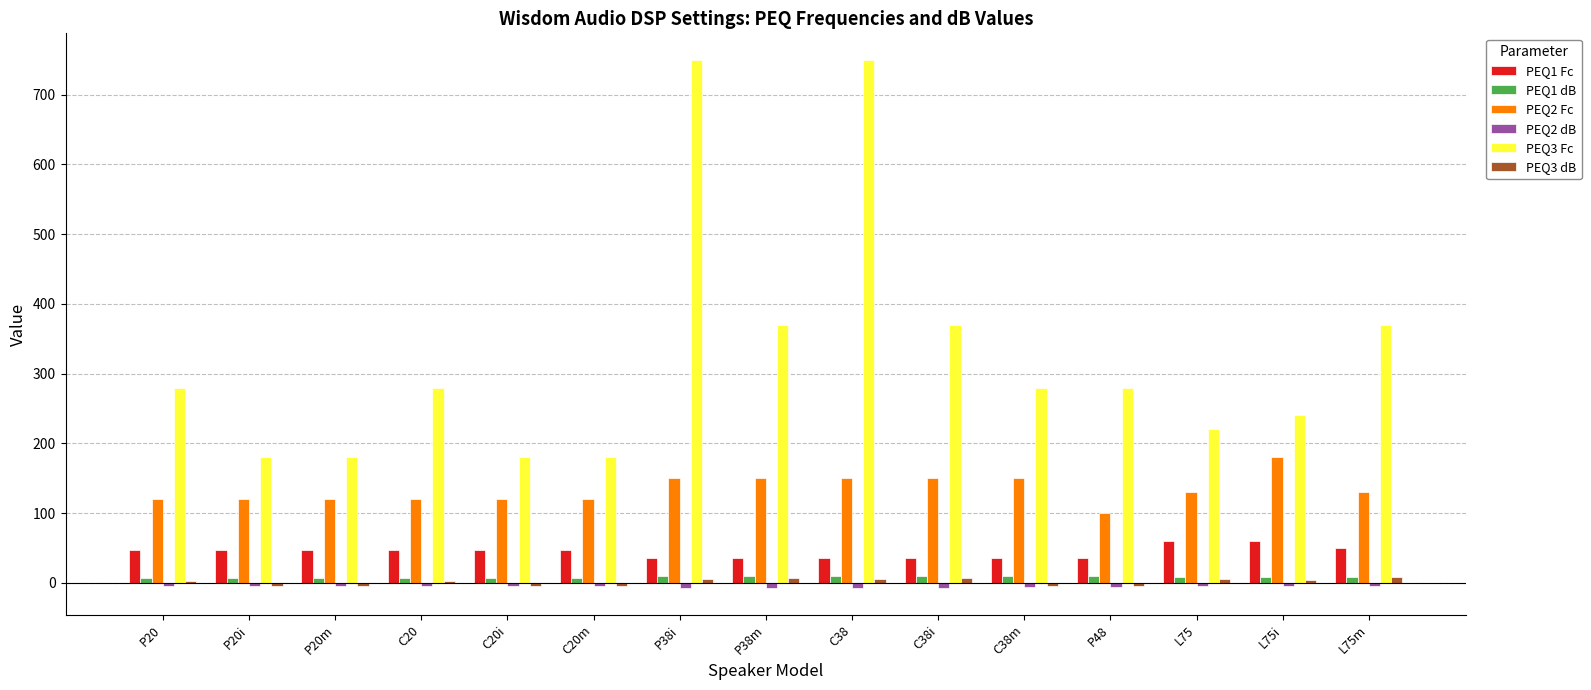

What is the sum of all PEQ1 dB values?

126.0